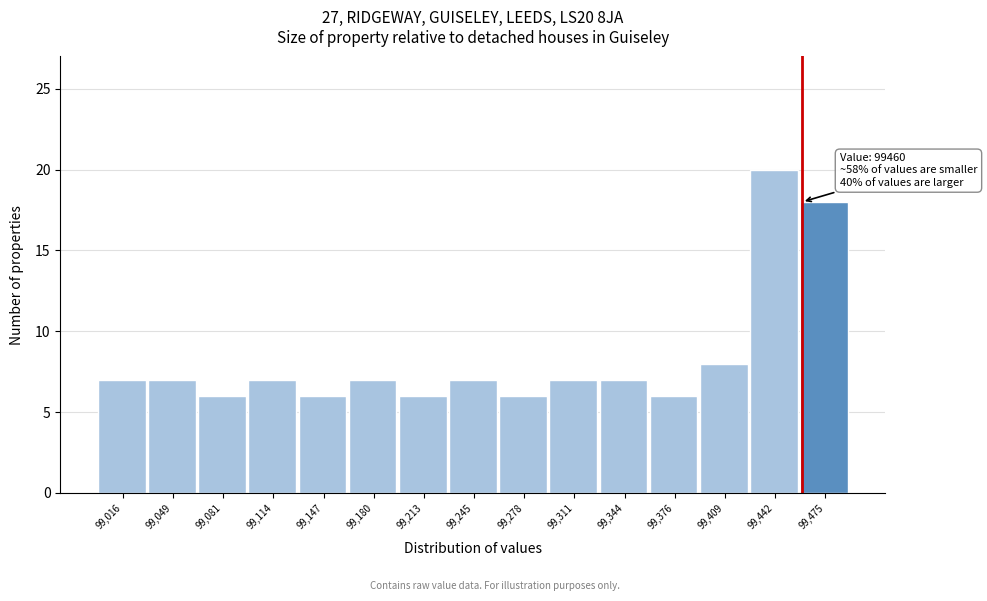

Over which range of the x-axis is the bar tallest?

99425 to 99460